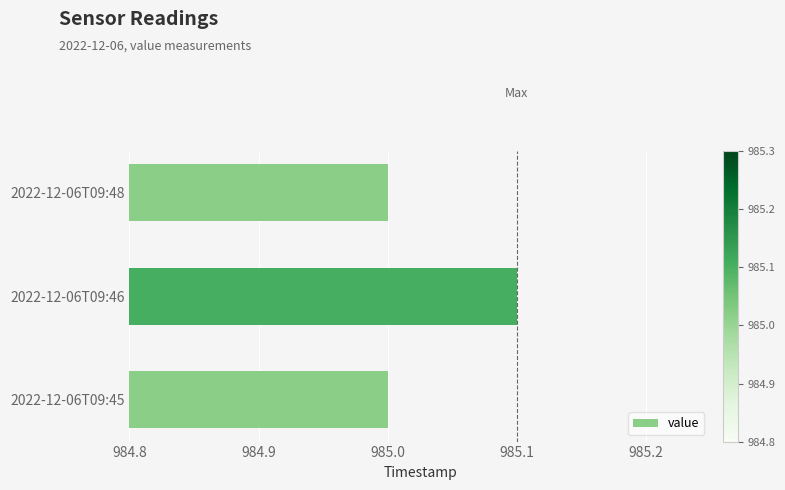

What is the sum of all values?

2955.1